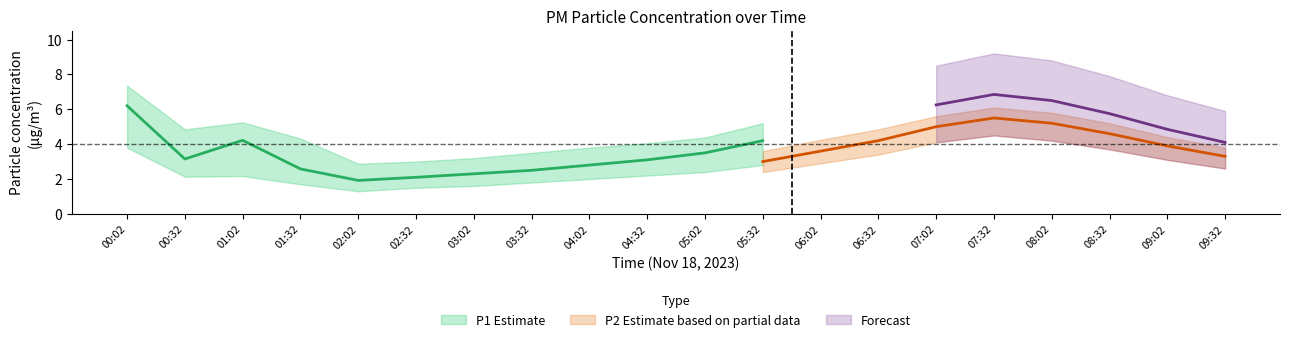

Which series has the largest range (max minus min)?

P1_upper